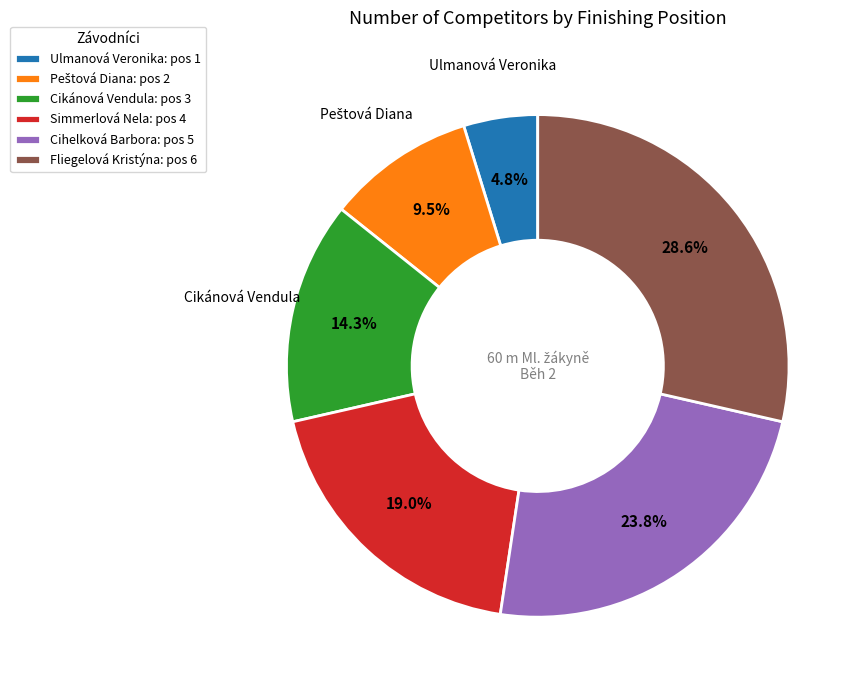

Is it true that Cihelková Barbora is 37% of the pie?

False